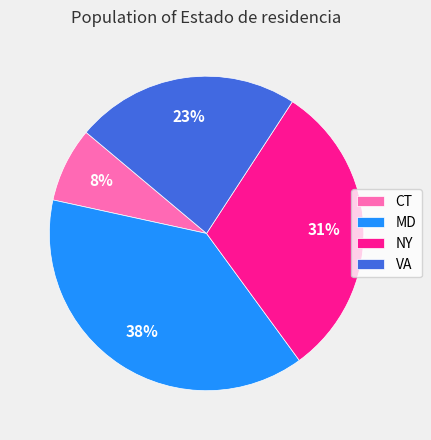

Count the number of slices in the pie.

4